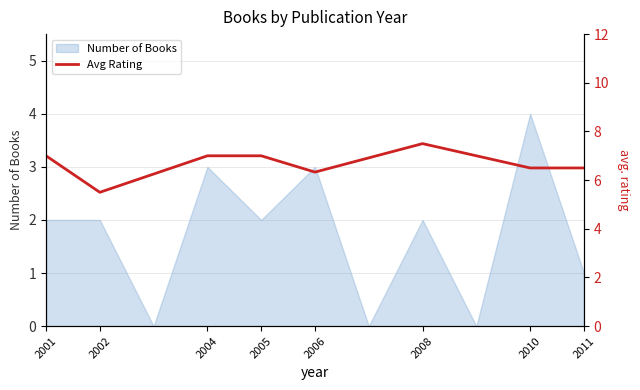

How many data points does each series have?

11